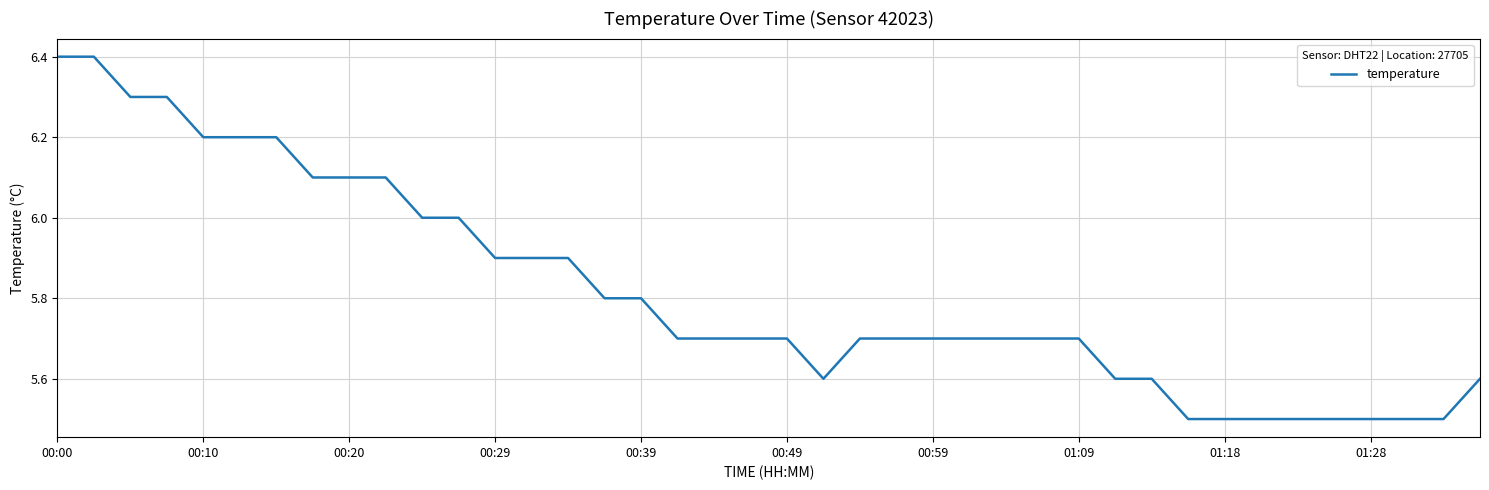

Reading left to right, transcribe all the data shown in this chart.

6.4	6.4	6.3	6.3	6.2	6.2	6.2	6.1	6.1	6.1	6.0	6.0	5.9	5.9	5.9	5.8	5.8	5.7	5.7	5.7	5.7	5.6	5.7	5.7	5.7	5.7	5.7	5.7	5.7	5.6	5.6	5.5	5.5	5.5	5.5	5.5	5.5	5.5	5.5	5.6